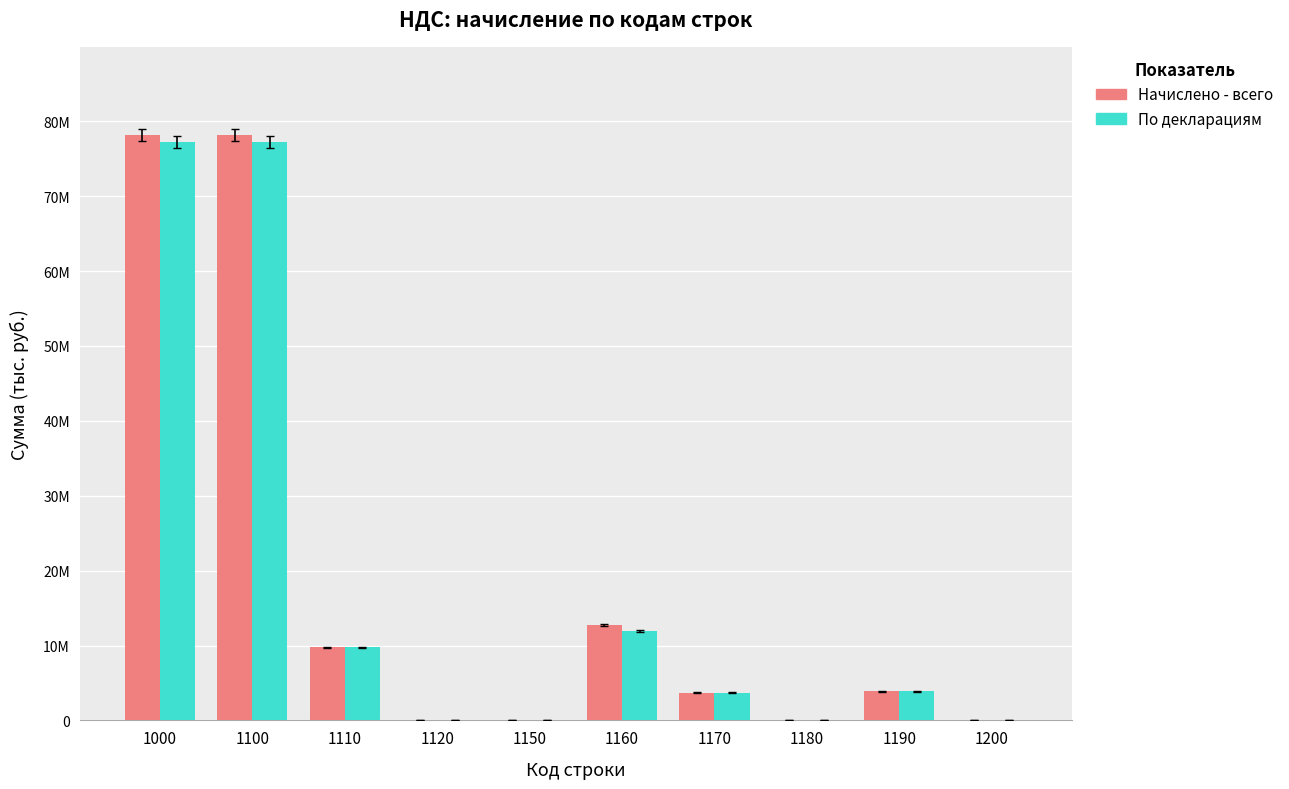

Are the bars grouped side by side (vs. stacked)?

Yes